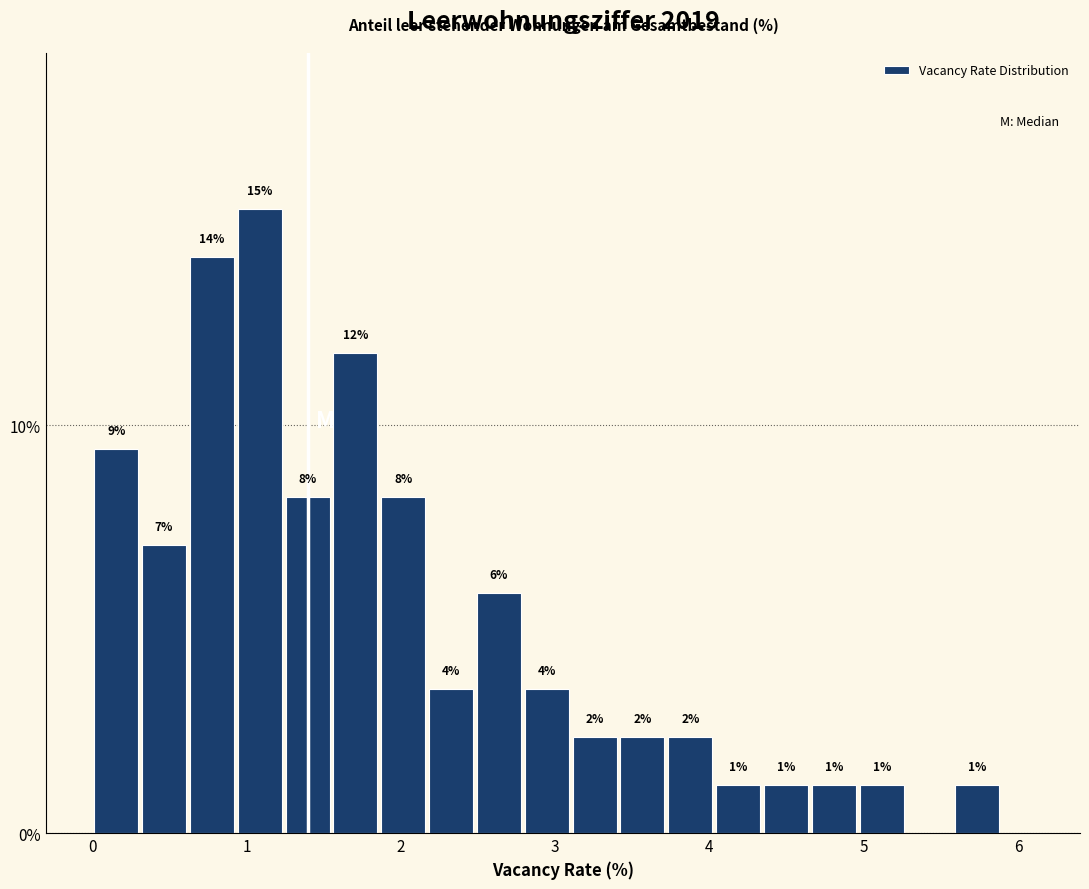

Around what value on the x-axis is the tallest bar? Give the approximate position of its centre, as read against the axis.

1.1